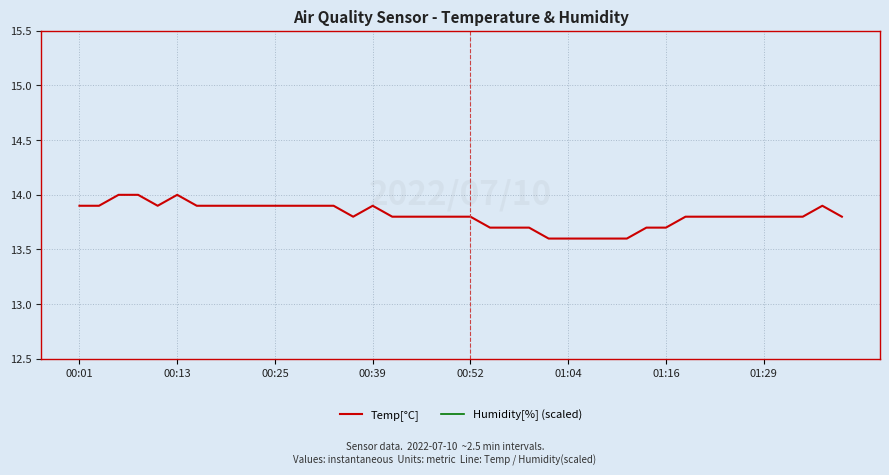

What is the maximum value for Temp[°C]?

14.0